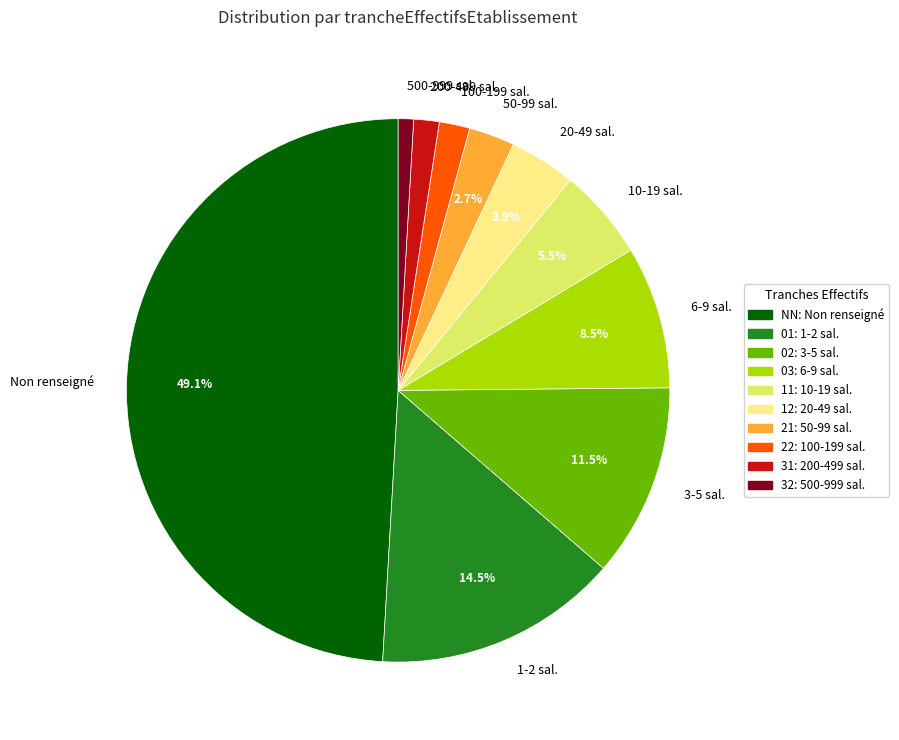

Combined, do 500-999 sal. and 20-49 sal. account for over 50%?

No